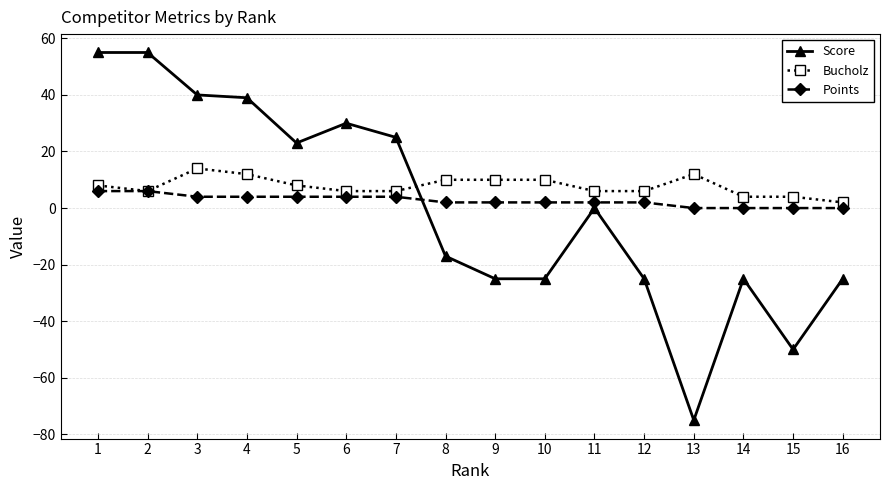

The value of Points at 6 is 4. True or false?

True